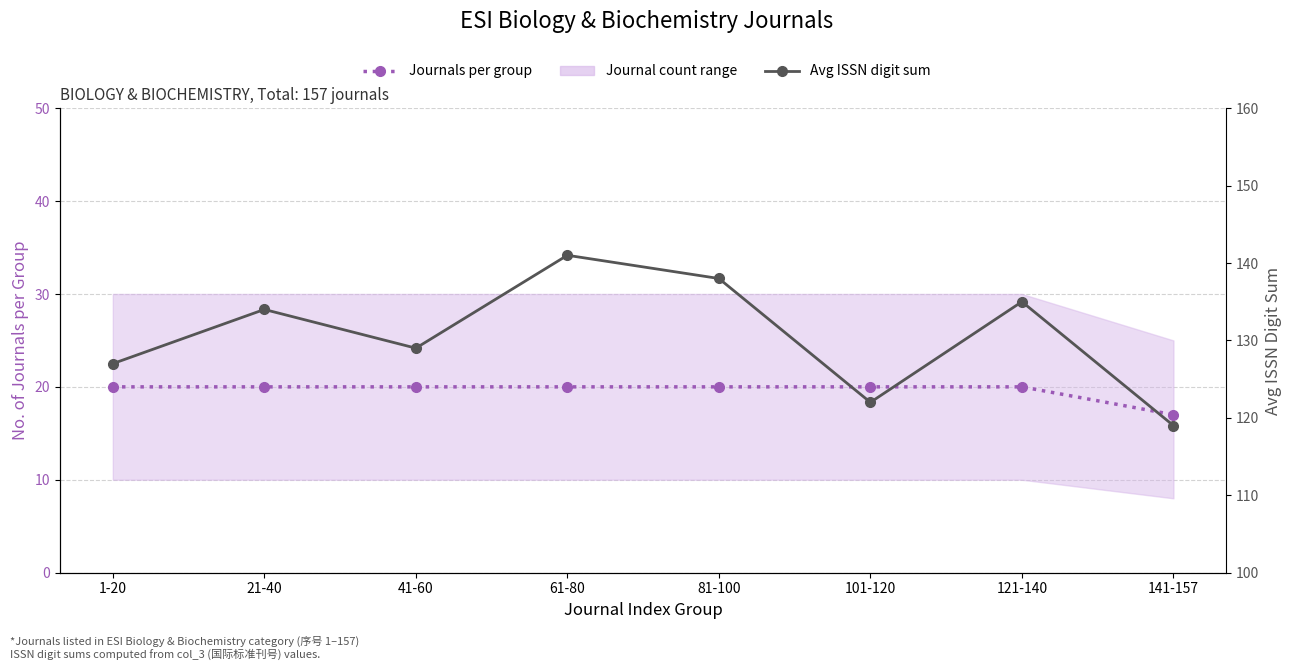

Where does the Avg ISSN digit sum series first go above 134?

61-80